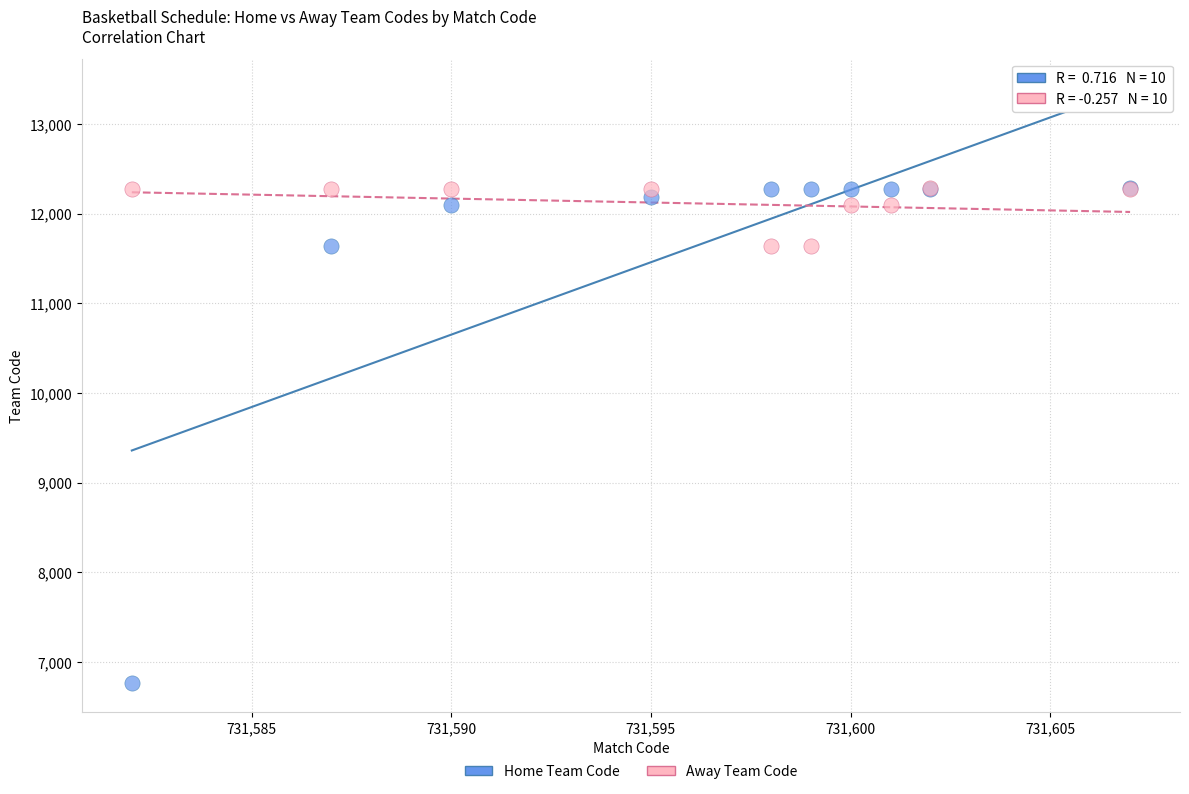

Which series reaches the minimum Y coordinate?

Home Team Code